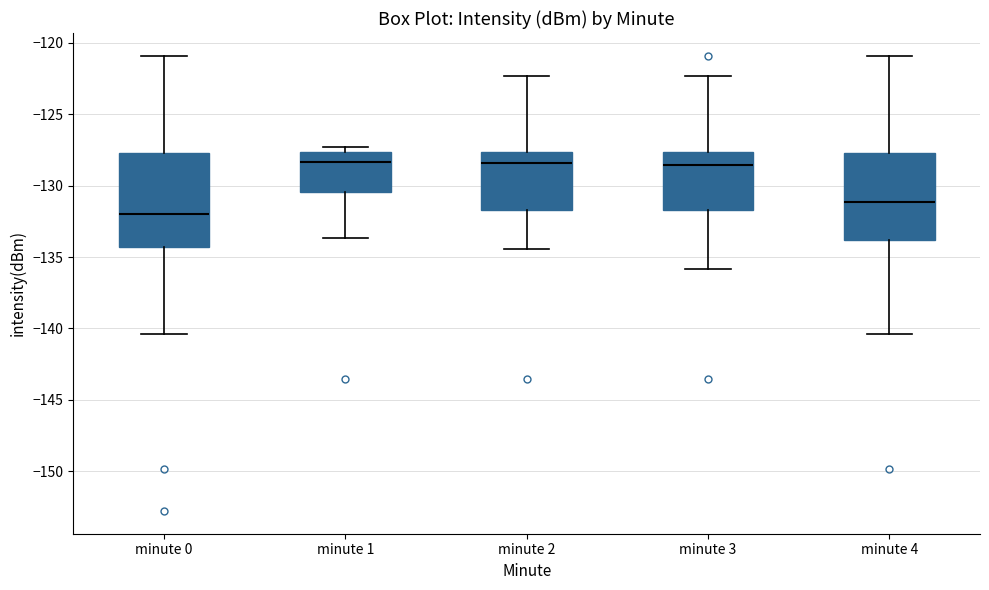

Reading left to right, transcribe this box plot: for each box, give where its median line is, the range the box spans, and where its two whiskers end, as read against the y-axis. The values are not printed on the chart, so give them approximately, as read against the axis.

minute 0: median -132.0, box -134.5 to -127.5, whiskers -140.5 to -121.0
minute 1: median -128.5, box -130.5 to -127.5, whiskers -133.5 to -127.5 (just above the box's upper edge)
minute 2: median -128.5, box -131.5 to -127.5, whiskers -134.5 to -122.5
minute 3: median -128.5, box -131.5 to -127.5, whiskers -136.0 to -122.5
minute 4: median -131.0, box -134.0 to -127.5, whiskers -140.5 to -121.0